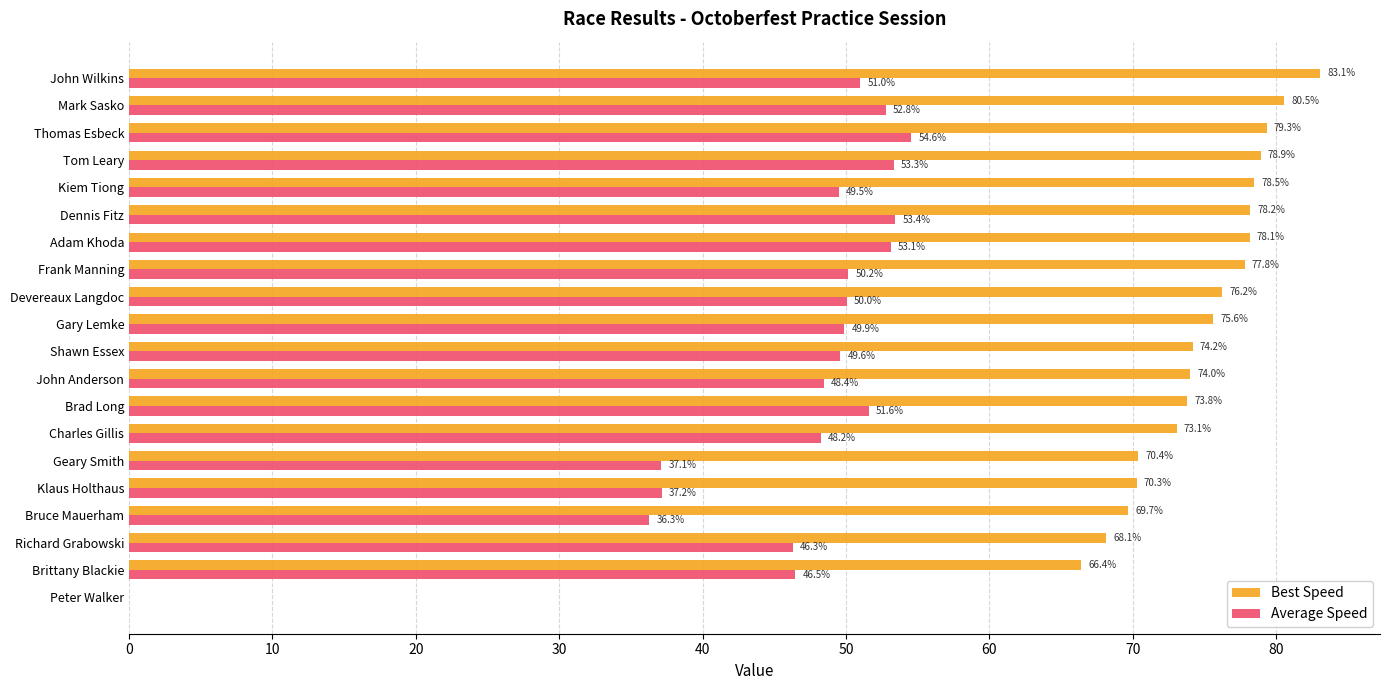

How many data points does each series have?

20